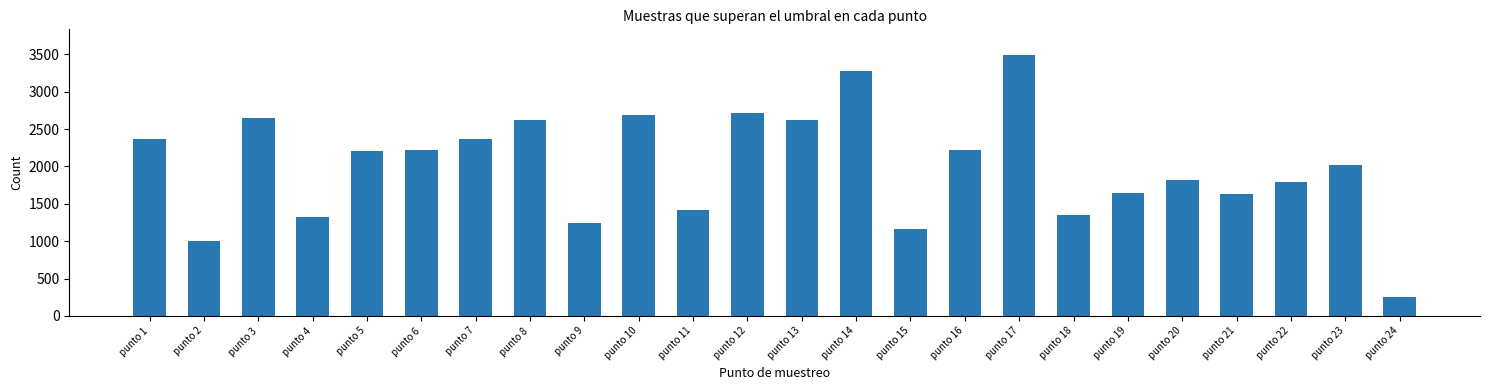

What is the sum of the values at punto 5 and punto 3?

4852